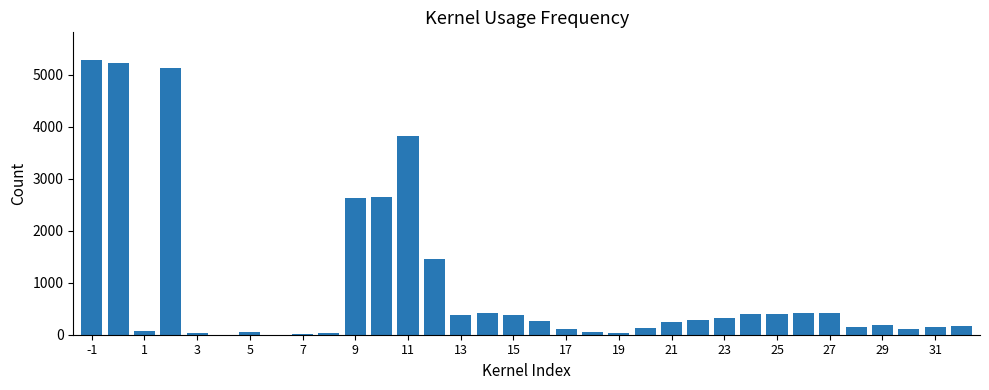

What is the maximum value shown in the chart?

5291